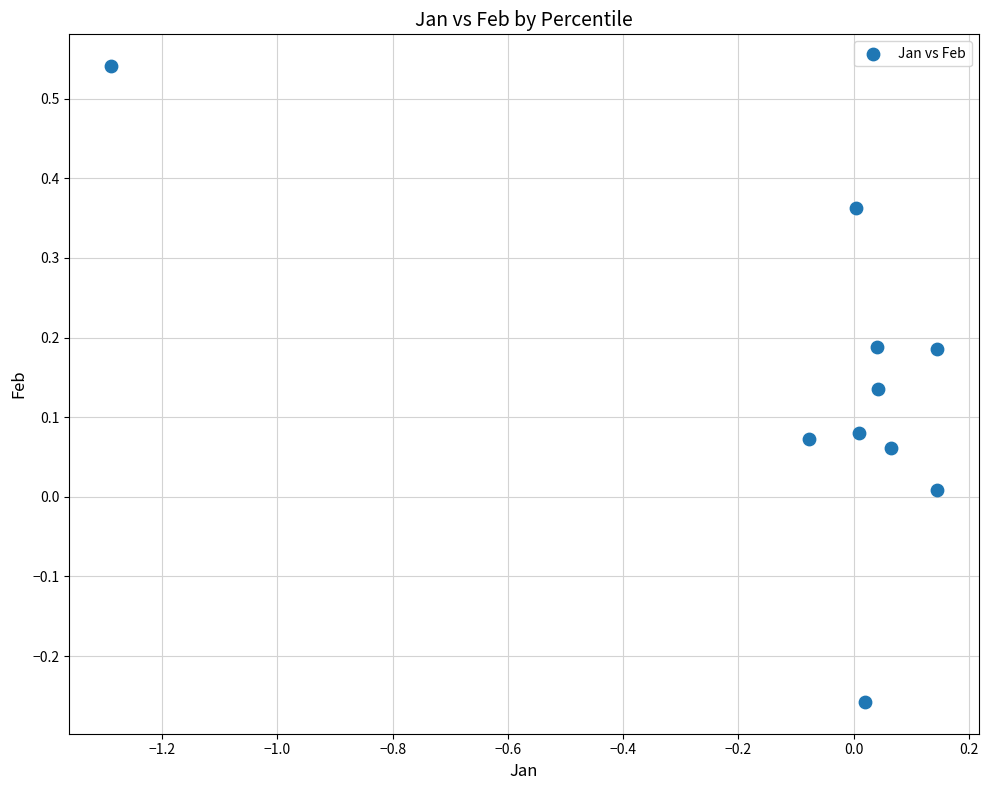

What is the range of X values (max minus min)?

1.4